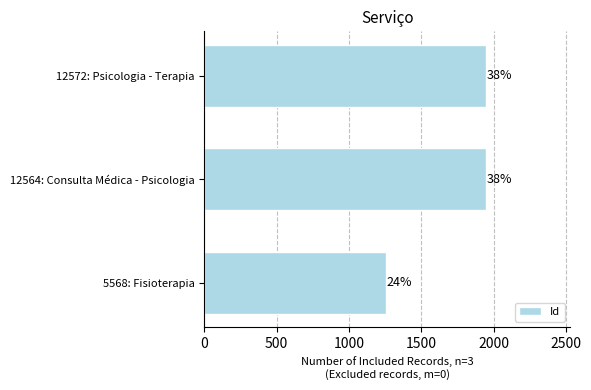

How many bars are there in total?

3